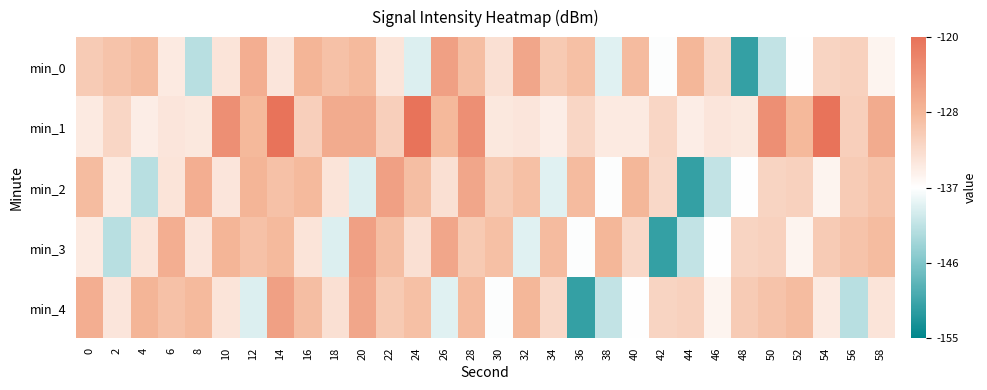

Between 14 and 34, which series saw the biggest shift?

min_1